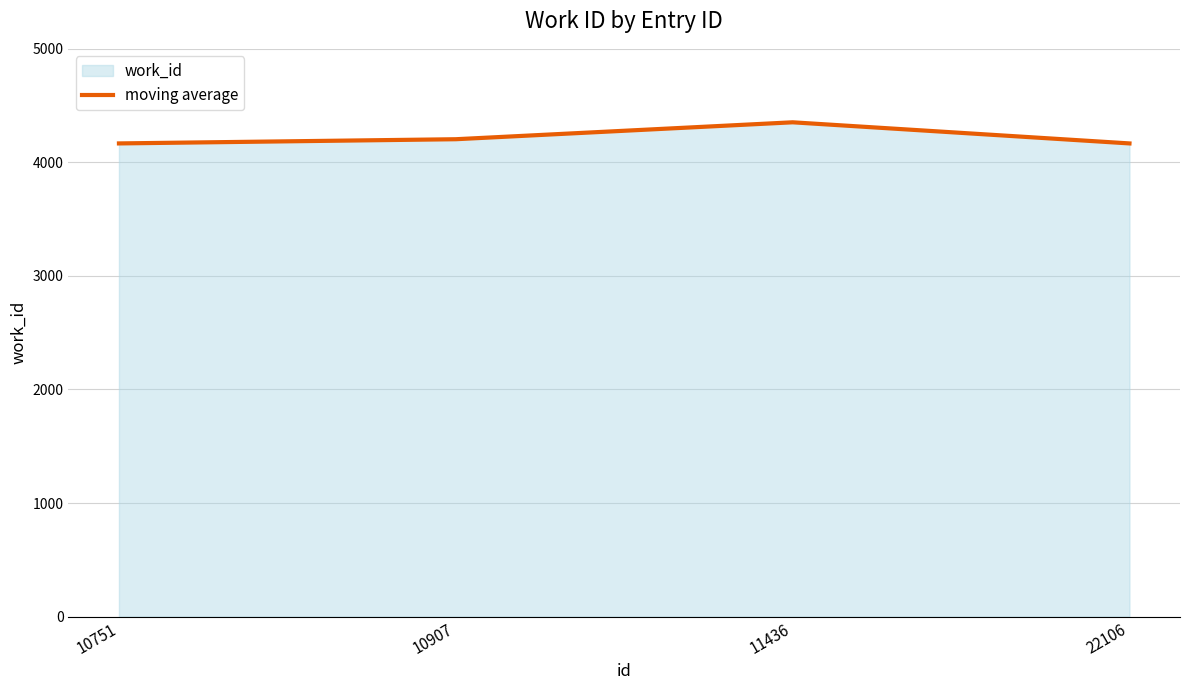

Between 22106 and 10907, which is larger?

10907